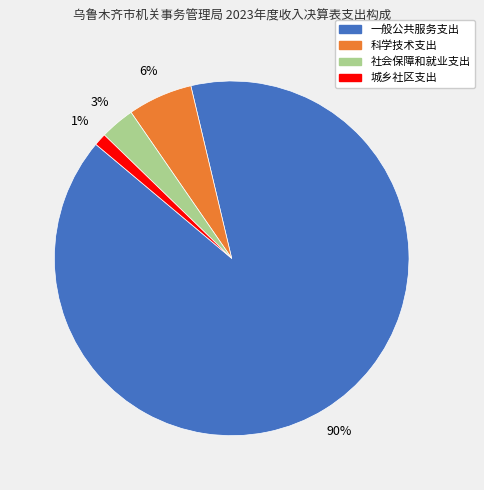

Which category has the biggest portion of the pie?

一般公共服务支出